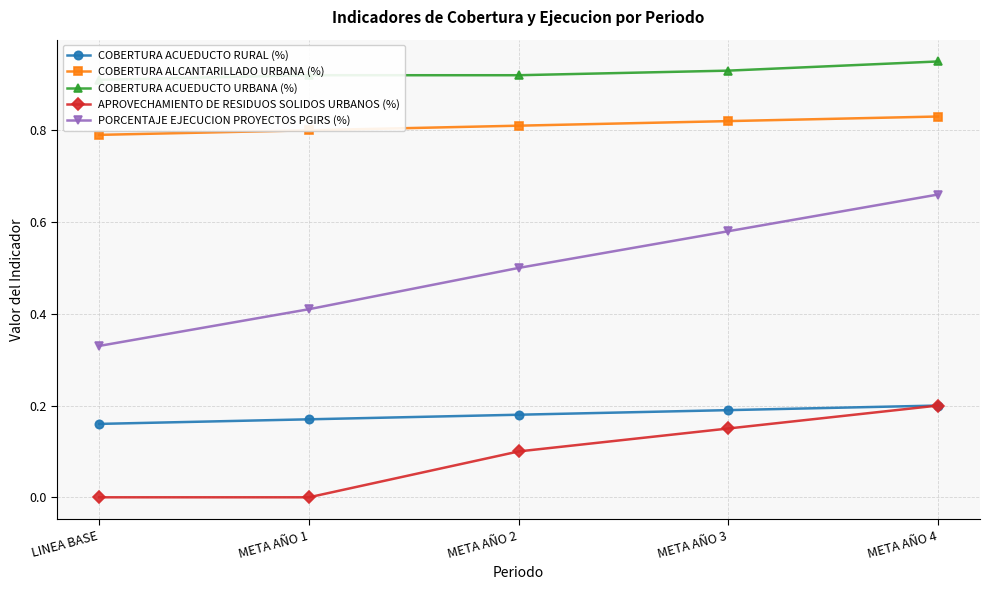

List the labels in order of APROVECHAMIENTO DE RESIDUOS SOLIDOS URBANOS (%) value, smallest first.

LINEA BASE, META AÑO 1, META AÑO 2, META AÑO 3, META AÑO 4